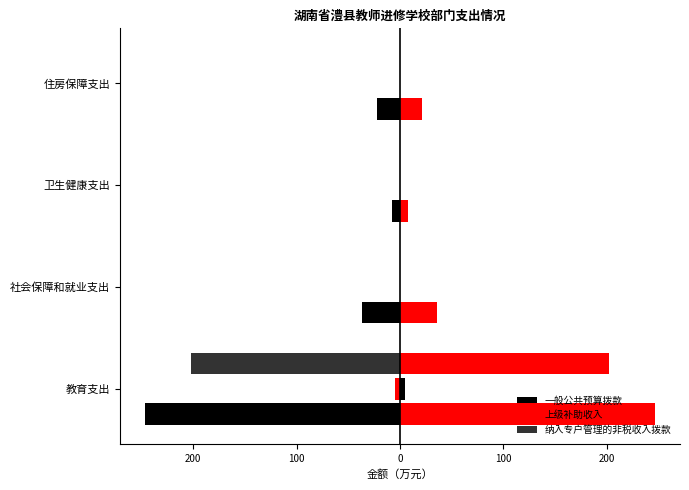

What is the difference between the highest and lowest values at 社会保障和就业支出?

36.3